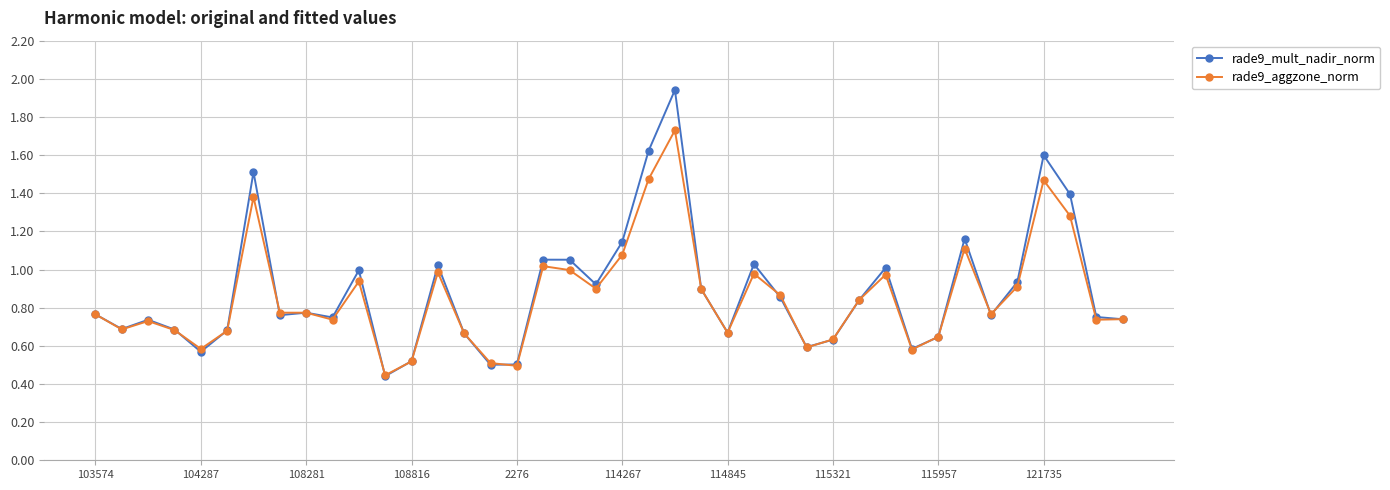

Rank the series by their maximum value, from highest to lowest.

rade9_mult_nadir_norm, rade9_aggzone_norm